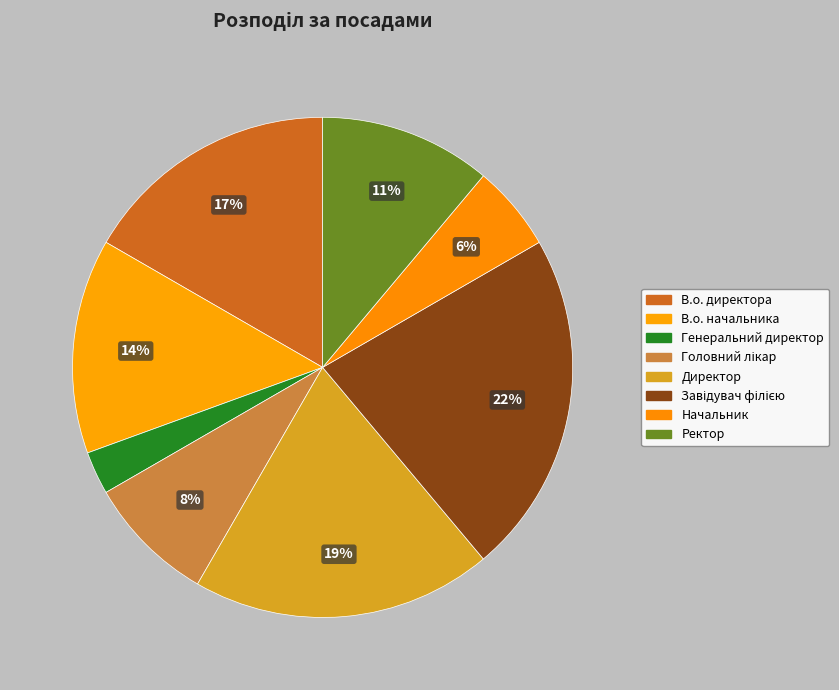

Is there any slice that represents more than half of the pie?

No